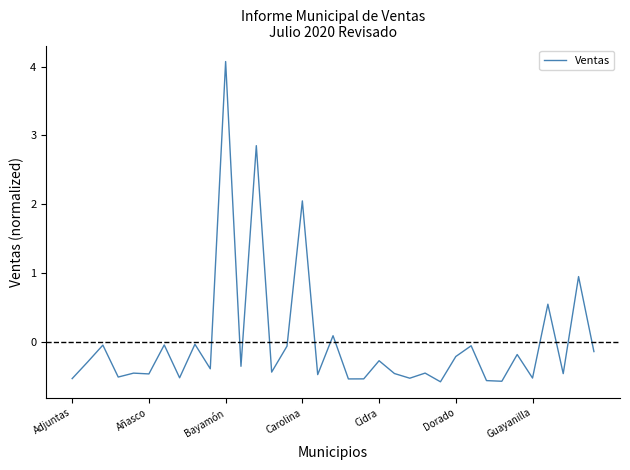

What is the difference between the maximum and minimum values?

4.6